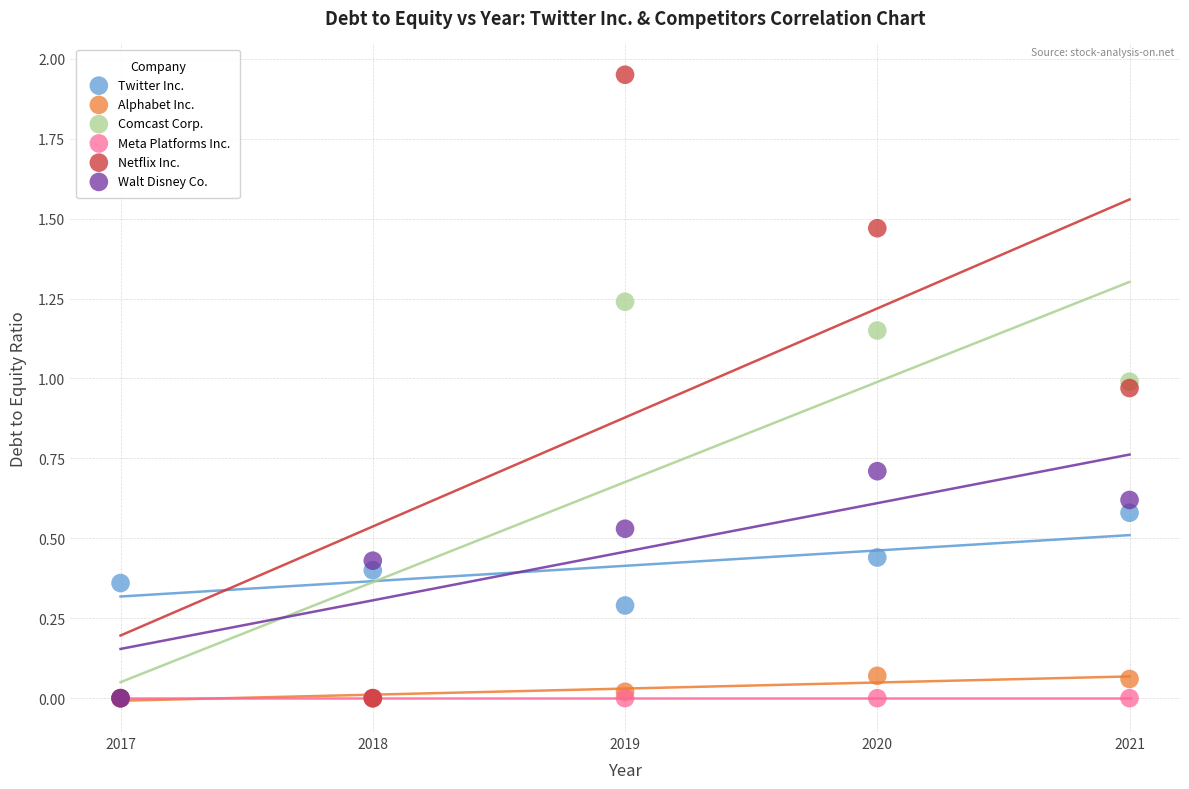

What are all the series names shown in the legend?

Twitter Inc., Alphabet Inc., Comcast Corp., Meta Platforms Inc., Netflix Inc., Walt Disney Co.